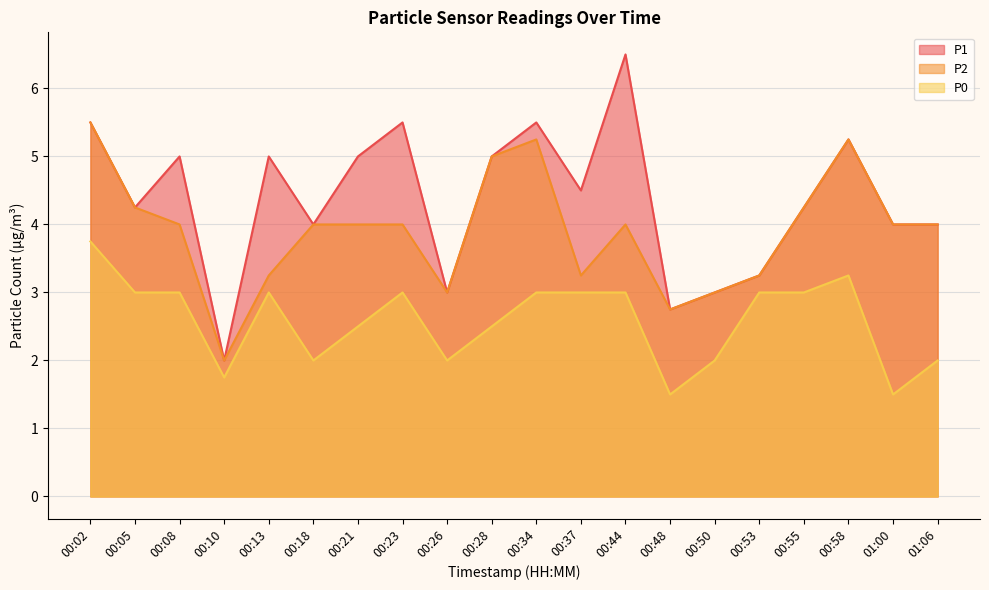

List the labels in order of P0 value, largest first.

00:02, 00:58, 00:05, 00:08, 00:13, 00:23, 00:34, 00:37, 00:44, 00:53, 00:55, 00:21, 00:28, 00:18, 00:26, 00:50, 01:06, 00:10, 00:48, 01:00